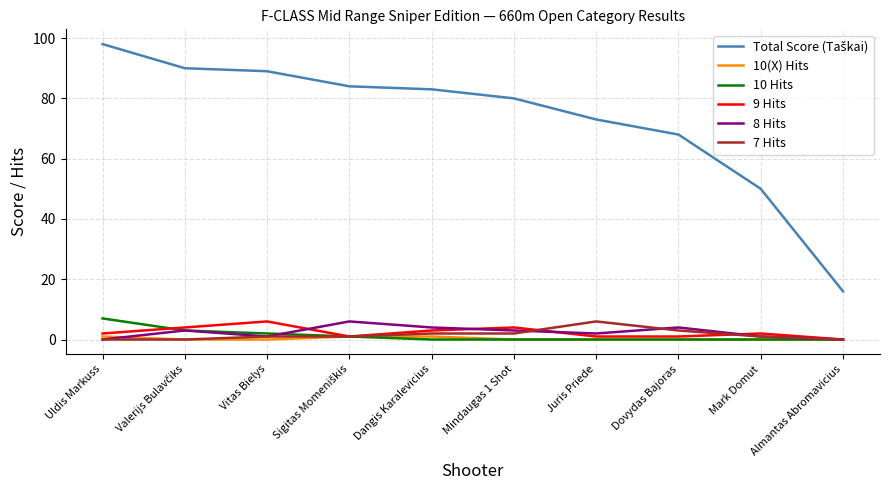

At which category does the chart reach its peak across all series?

Uldis Markuss